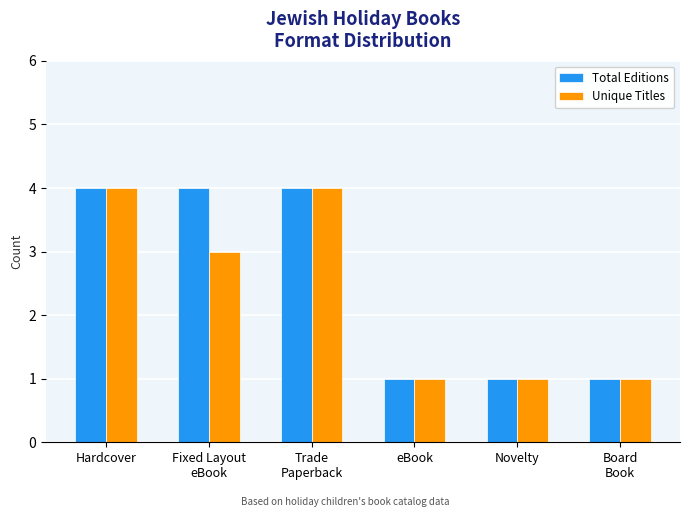

What is the sum of the Total Editions values at Fixed Layout
eBook and Trade
Paperback?

8